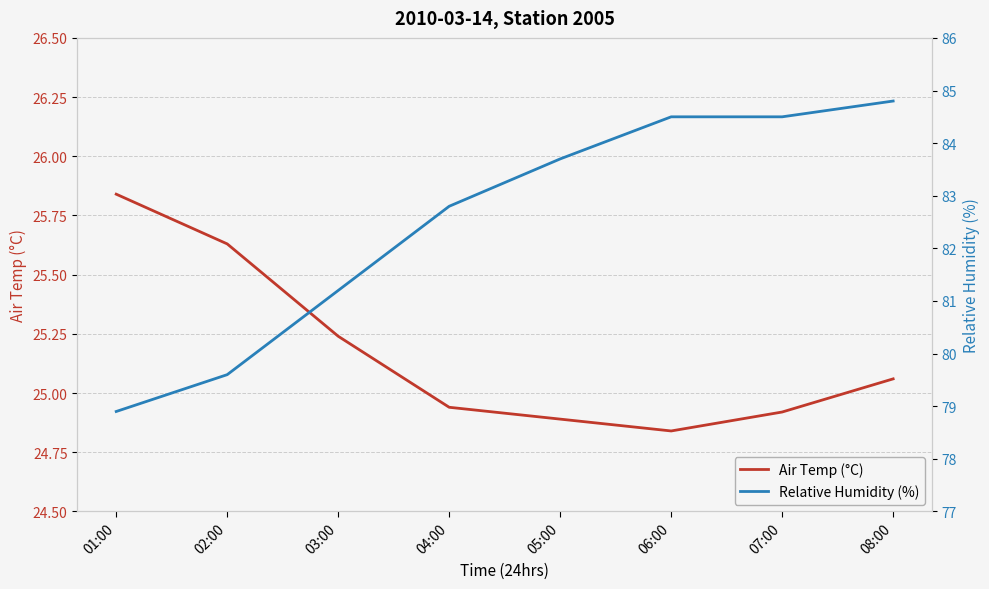

How many lines are shown in the chart?

2